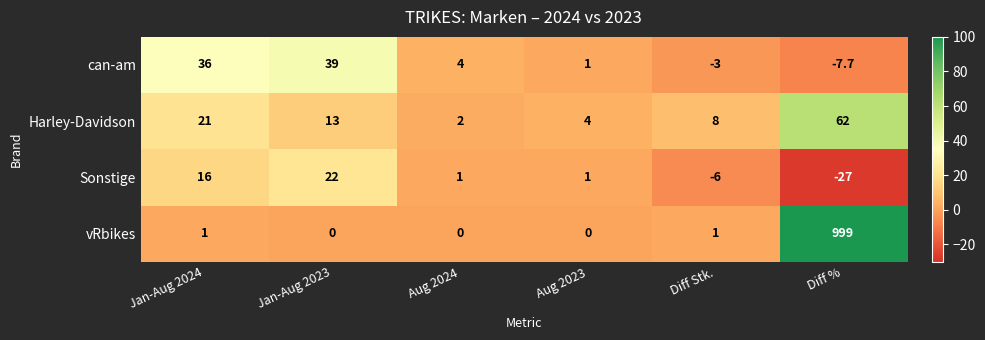

What is the spread (max minus min) of values at Aug 2024?

4.0